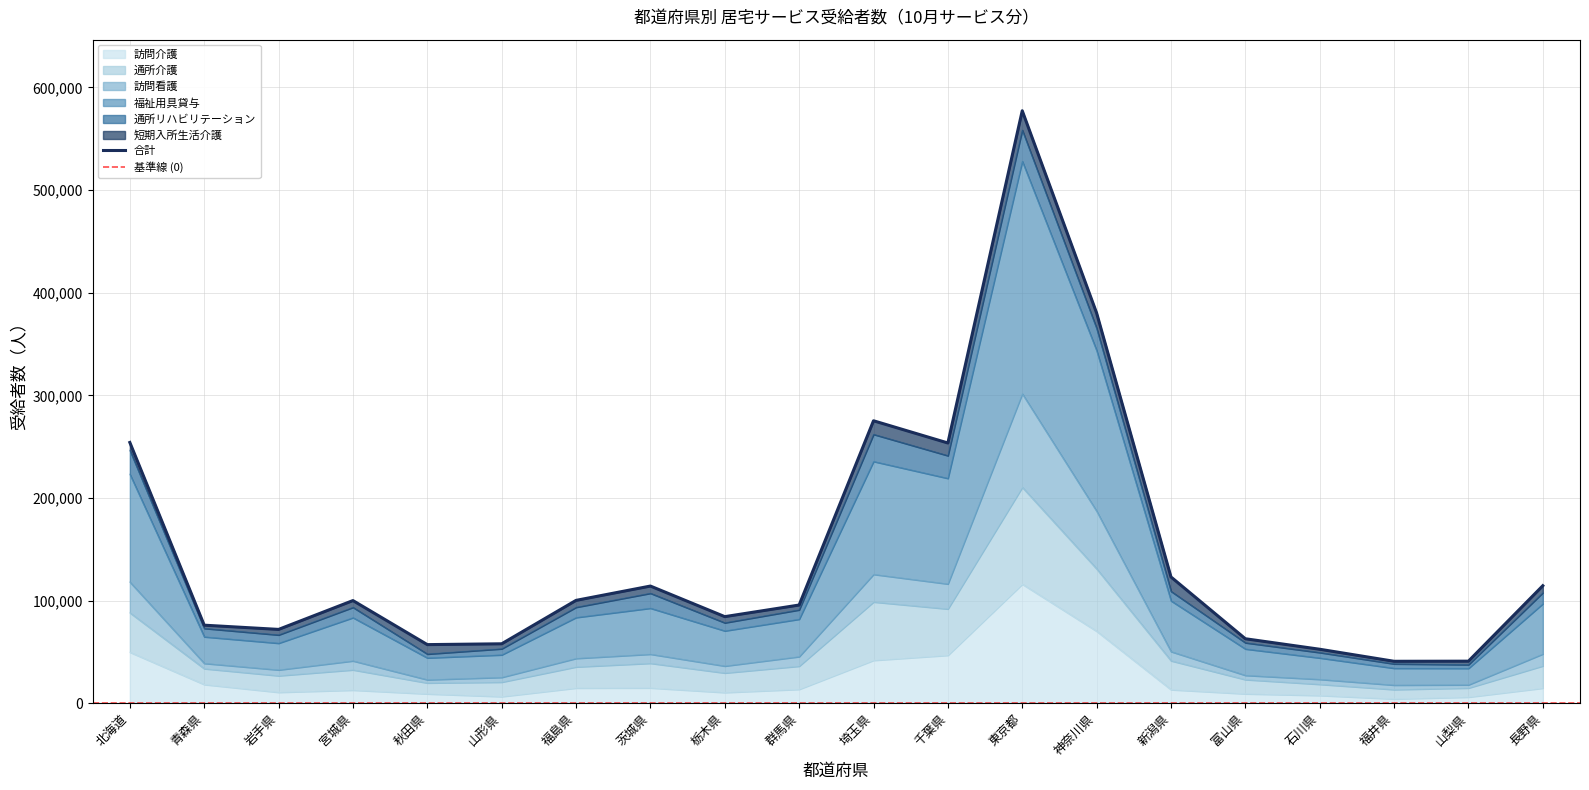

At which label does 福祉用具貸与 first exceed 99990?

北海道